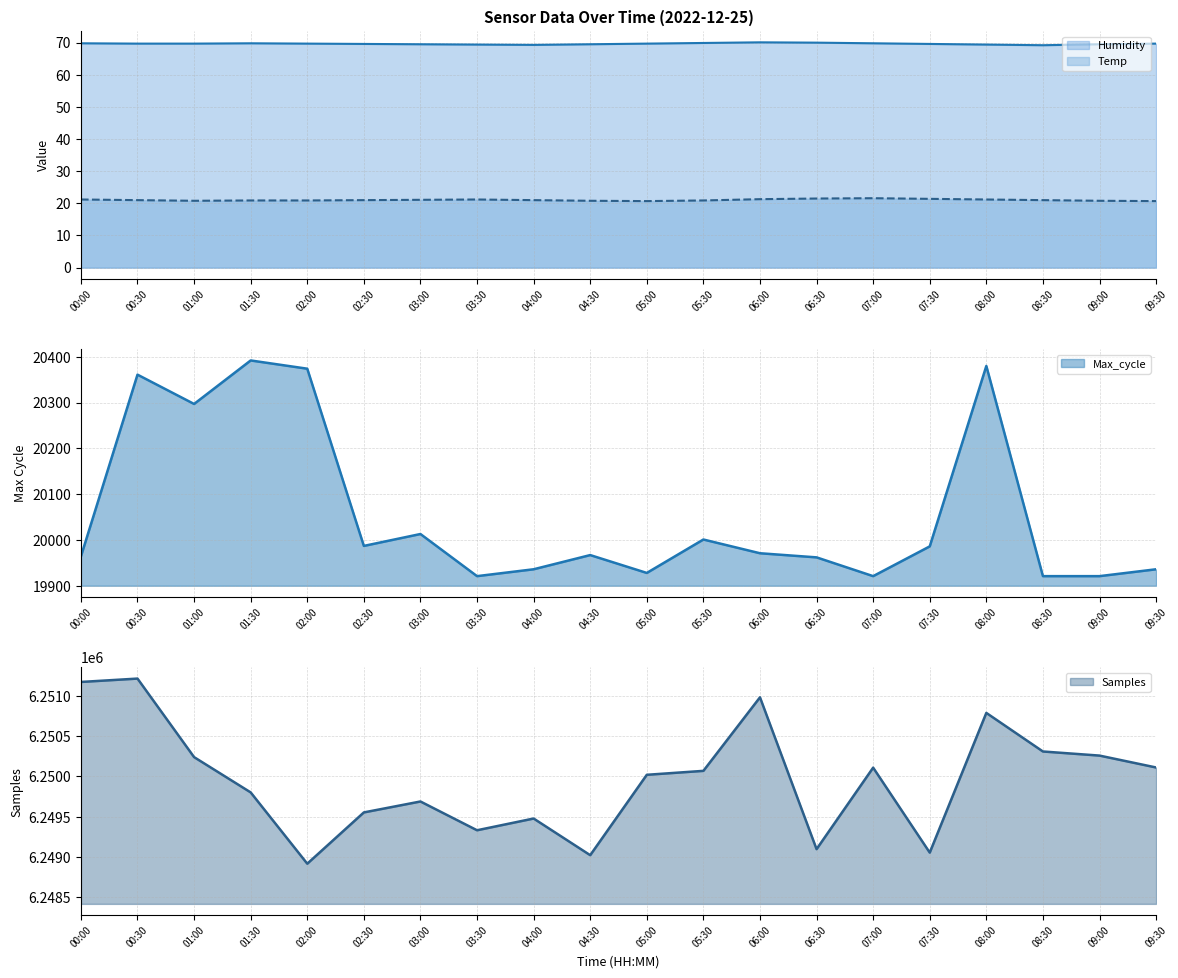

True or false: Max_cycle and Humidity intersect in this chart.

False